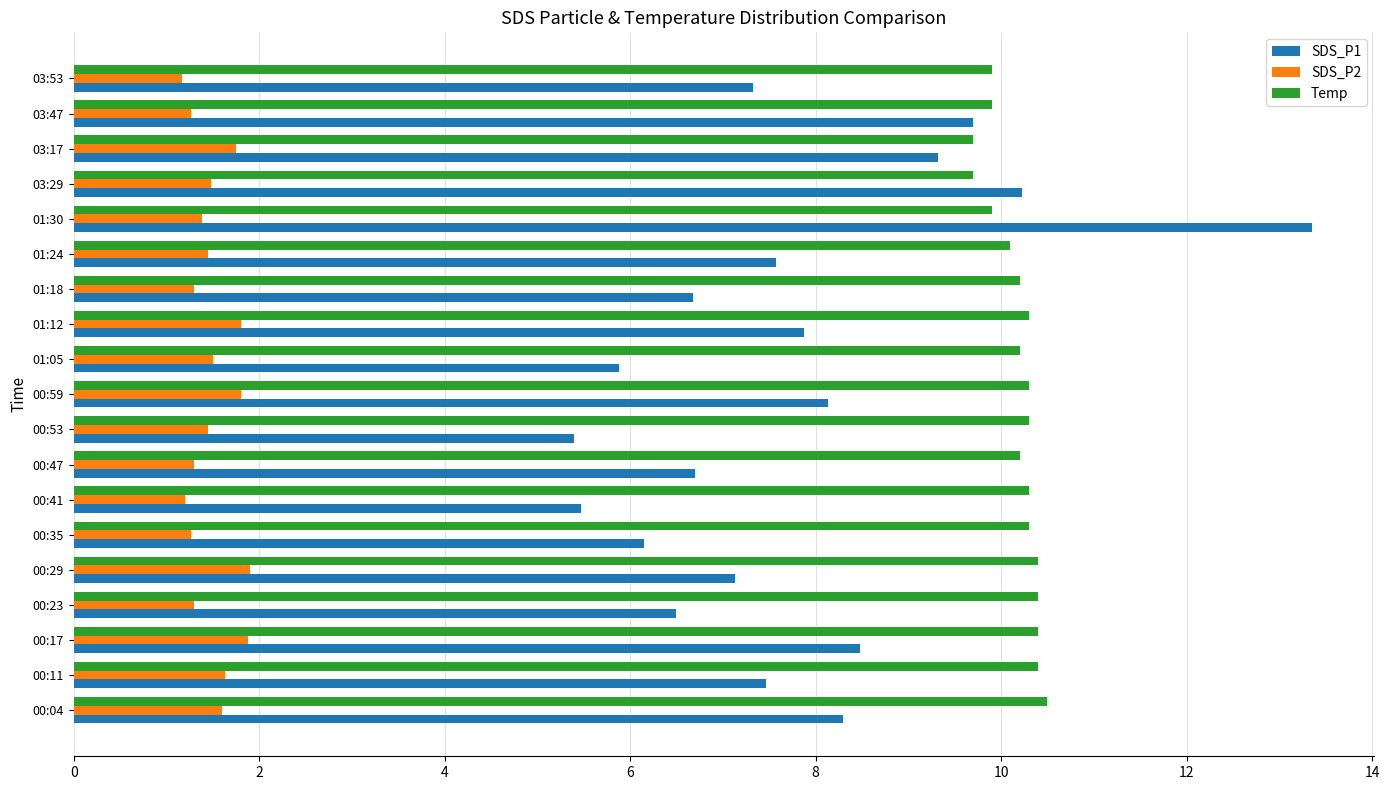

At which category is the sum across all series the highest?

01:30